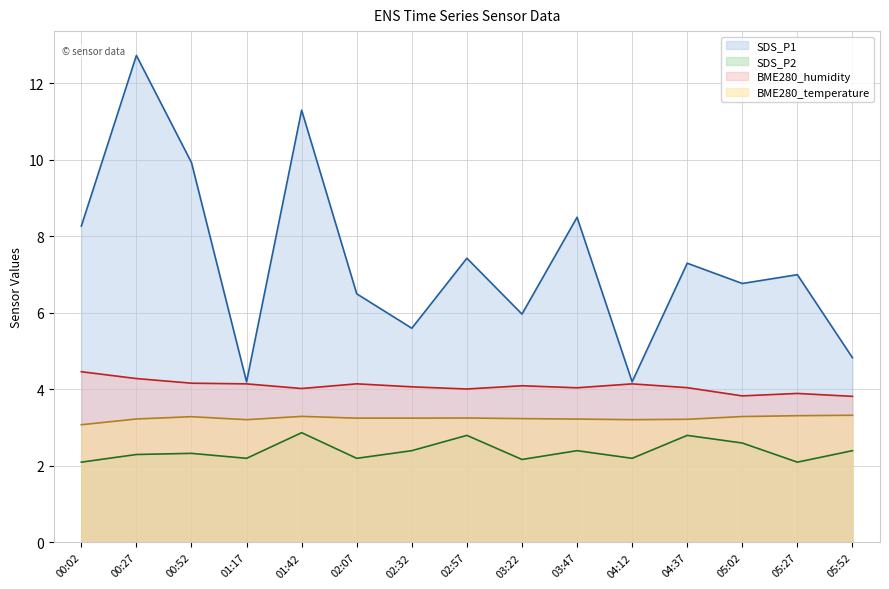

What is the lowest value of the SDS_P2 (line) series?

2.1